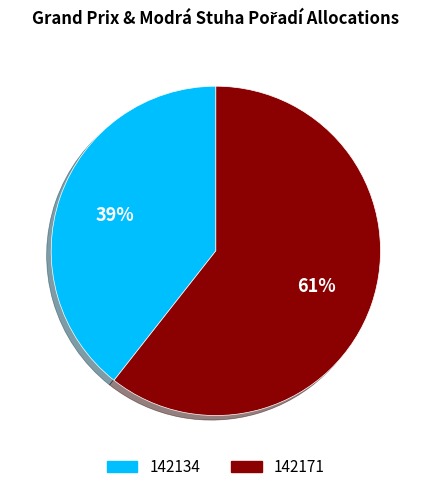

To the nearest percent, what portion does 142134 represent?

39%